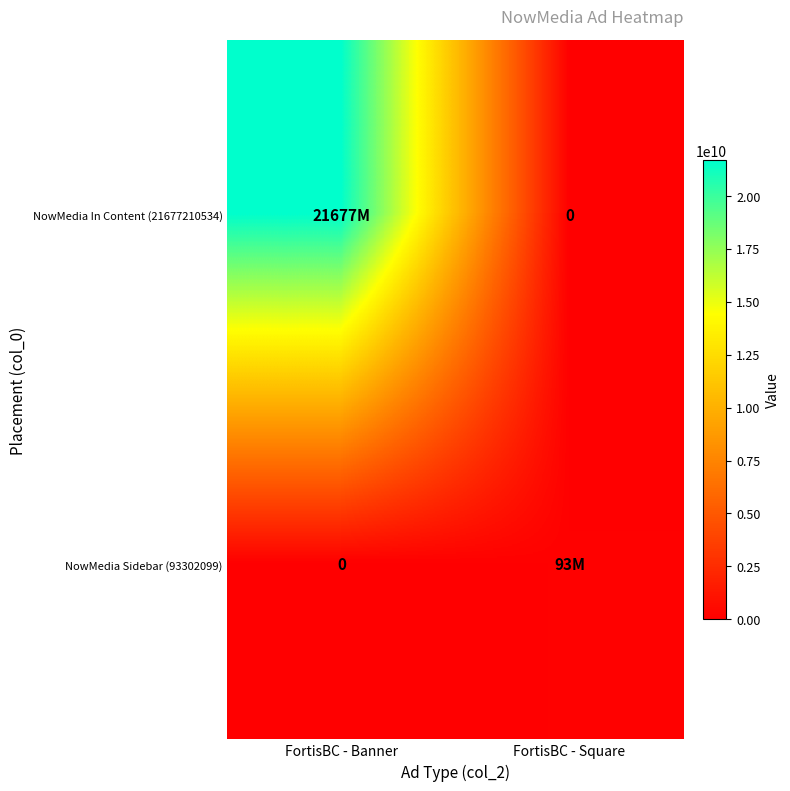

True or false: NowMedia Sidebar (93302099) has a value of 93302099 at FortisBC - Square.

True